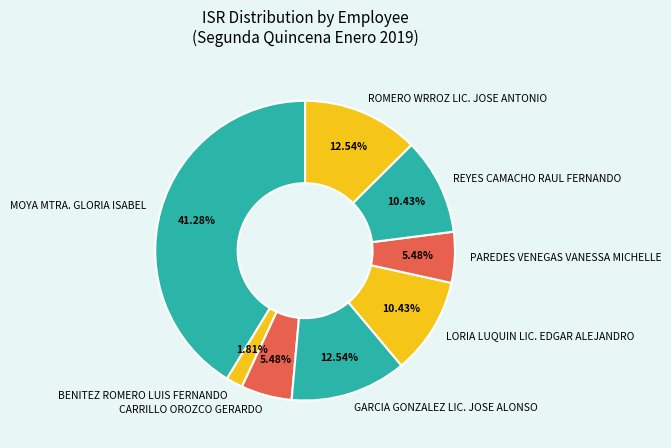

Which category has the smallest portion of the pie?

BENITEZ ROMERO LUIS FERNANDO